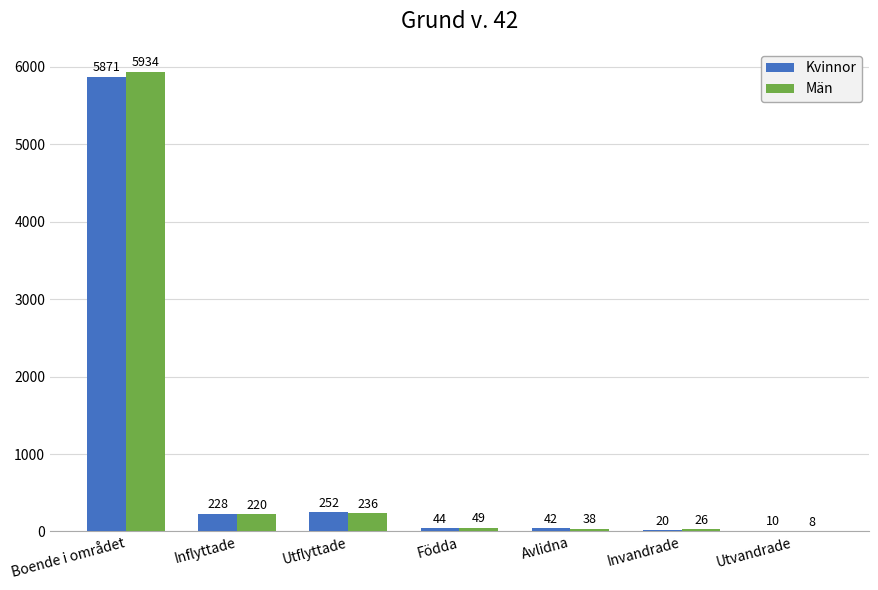

The Män series shows 1240 at Boende i området. True or false?

False